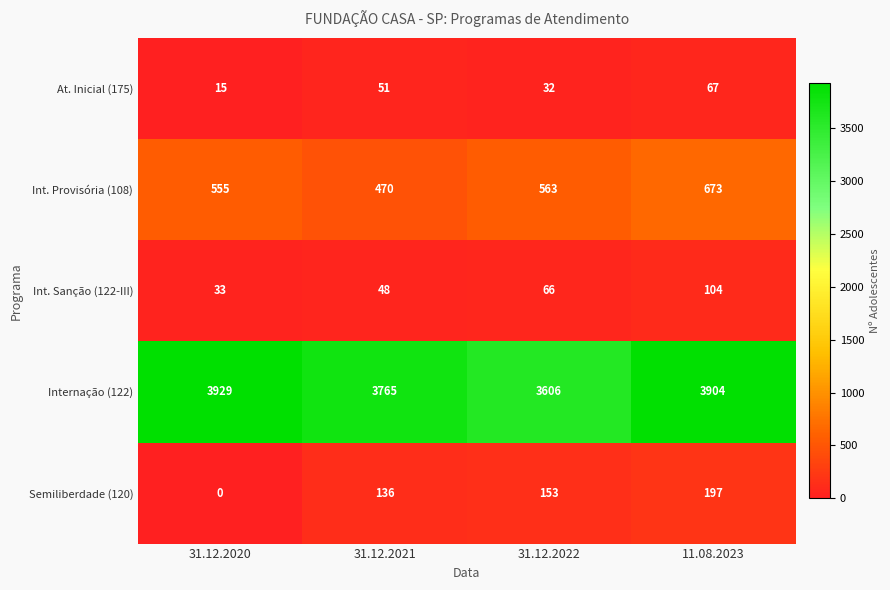

Reading left to right, what are all the values shown in this chart?

At. Inicial (175): 31.12.2020=15	31.12.2021=51	31.12.2022=32	11.08.2023=67
Int. Provisória (108): 31.12.2020=555	31.12.2021=470	31.12.2022=563	11.08.2023=673
Int. Sanção (122-III): 31.12.2020=33	31.12.2021=48	31.12.2022=66	11.08.2023=104
Internação (122): 31.12.2020=3929	31.12.2021=3765	31.12.2022=3606	11.08.2023=3904
Semiliberdade (120): 31.12.2020=0	31.12.2021=136	31.12.2022=153	11.08.2023=197